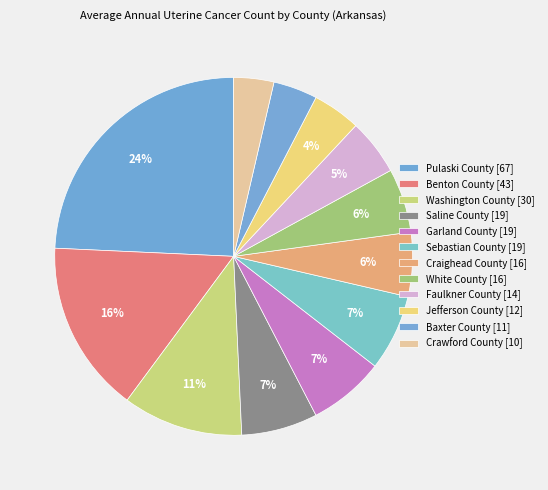

How many segments does this pie chart have?

12